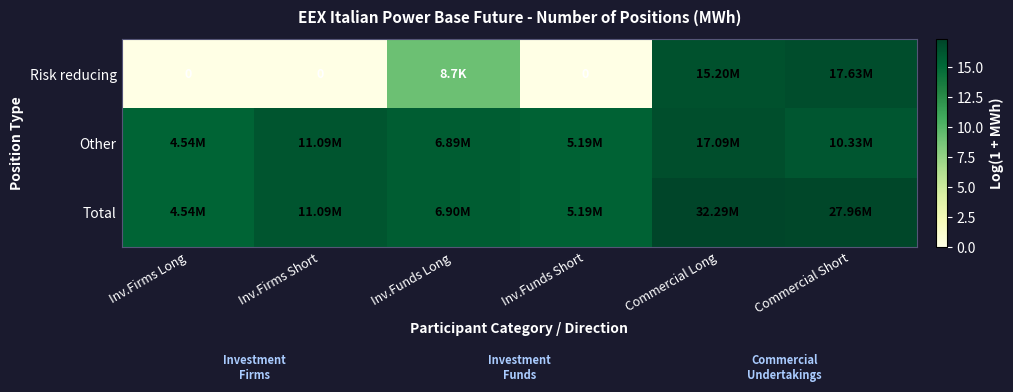

What is the difference between the maximum and minimum values in the Total series?

2.0